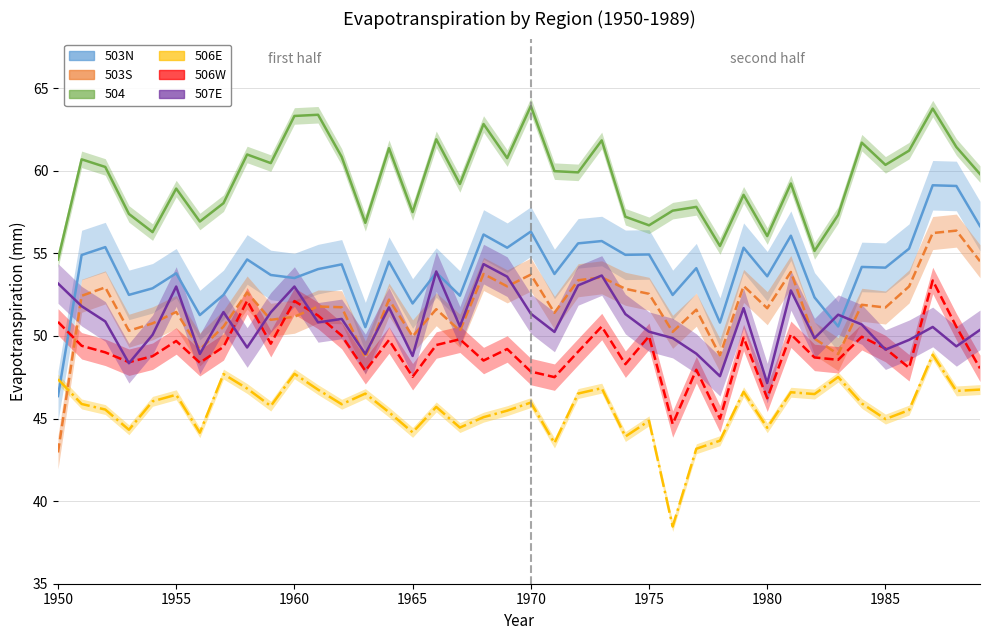

How many lines are shown in the chart?

6